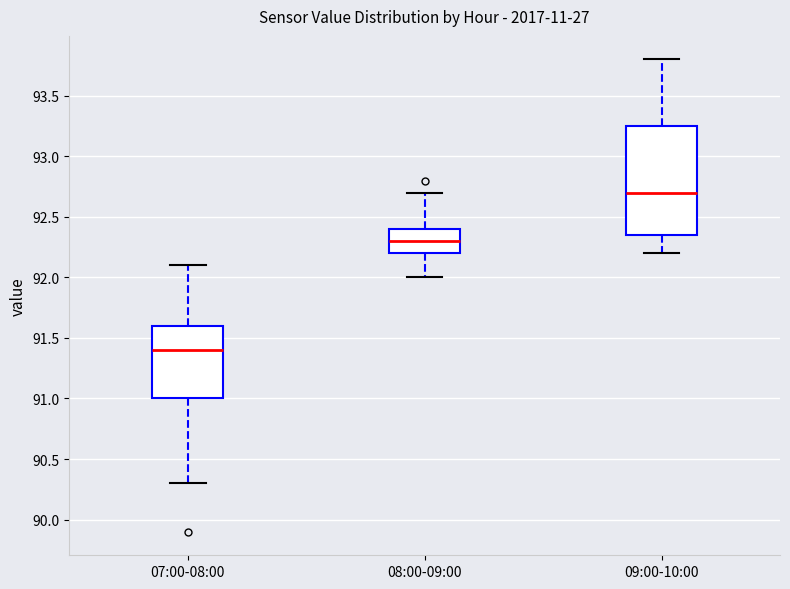

Reading left to right, transcribe this box plot: for each box, give where its median line is, the range the box spans, and where its two whiskers end, as read against the y-axis. The values are not printed on the chart, so give them approximately, as read against the axis.

07:00-08:00: median 91.40, box 91.00 to 91.60, whiskers 90.30 to 92.10
08:00-09:00: median 92.30, box 92.20 to 92.40, whiskers 92.00 to 92.70
09:00-10:00: median 92.70, box 92.35 to 93.25, whiskers 92.20 to 93.80